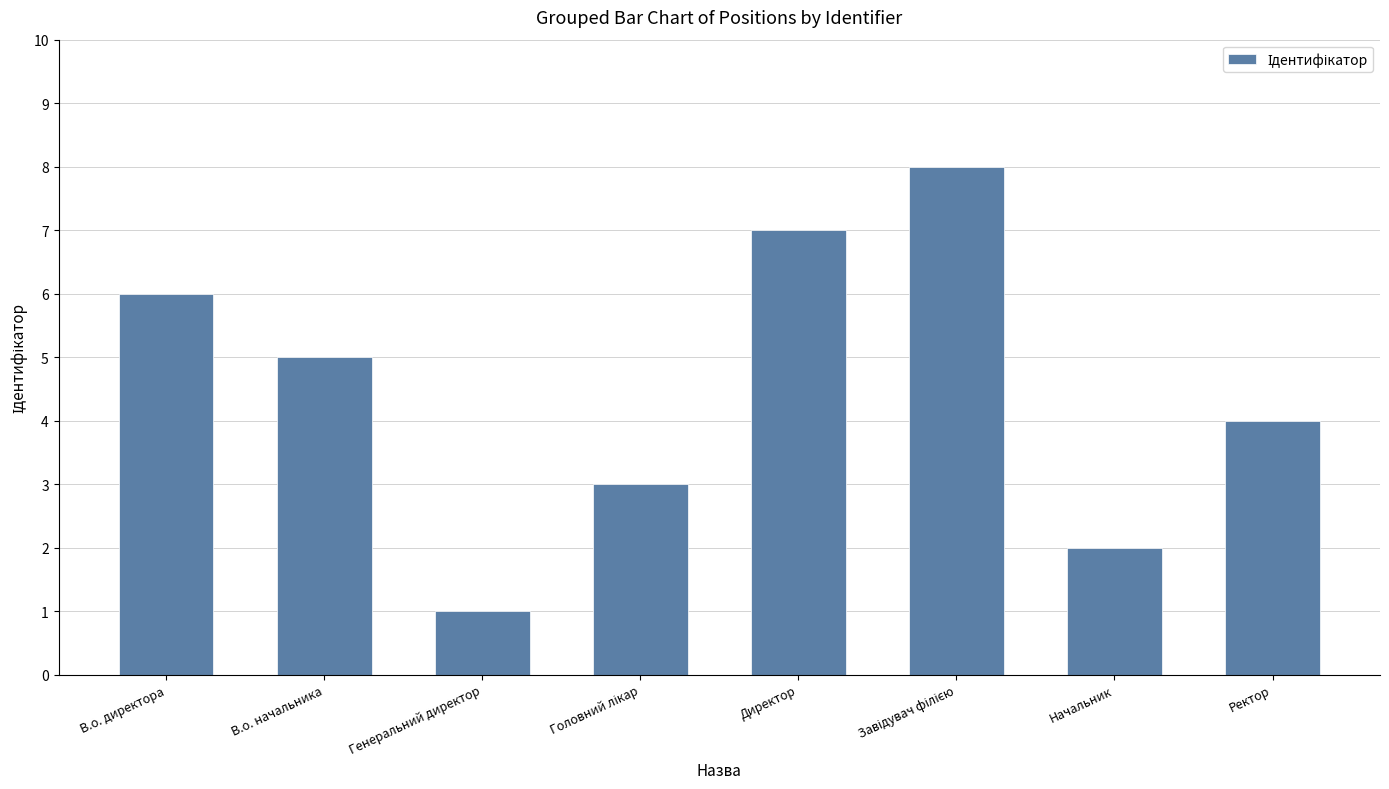

What is the approximate value at В.о. начальника?

5